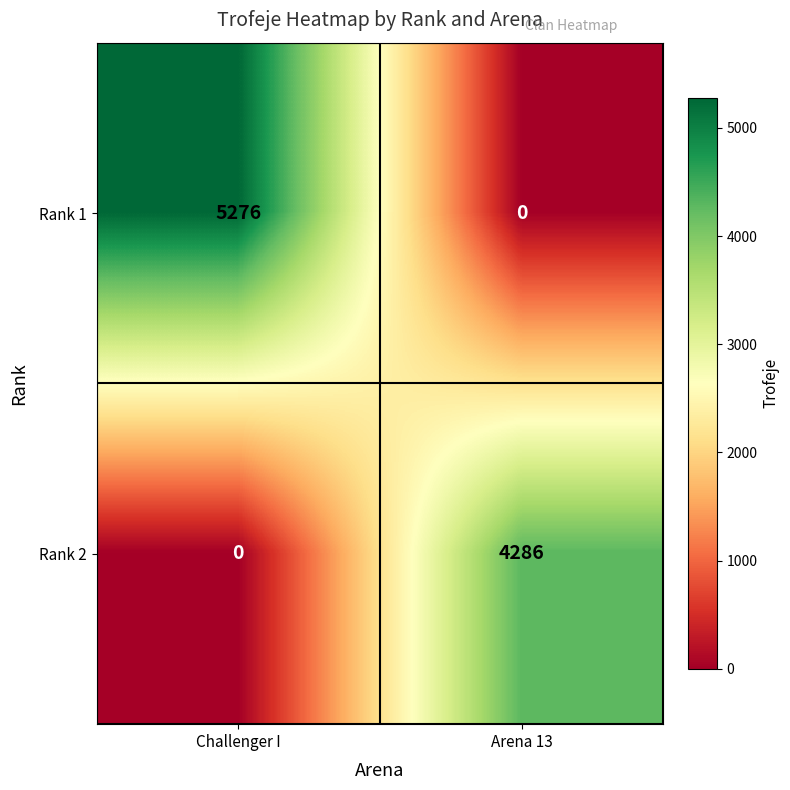

The value of Rank 2 at Challenger I is 2875. True or false?

False